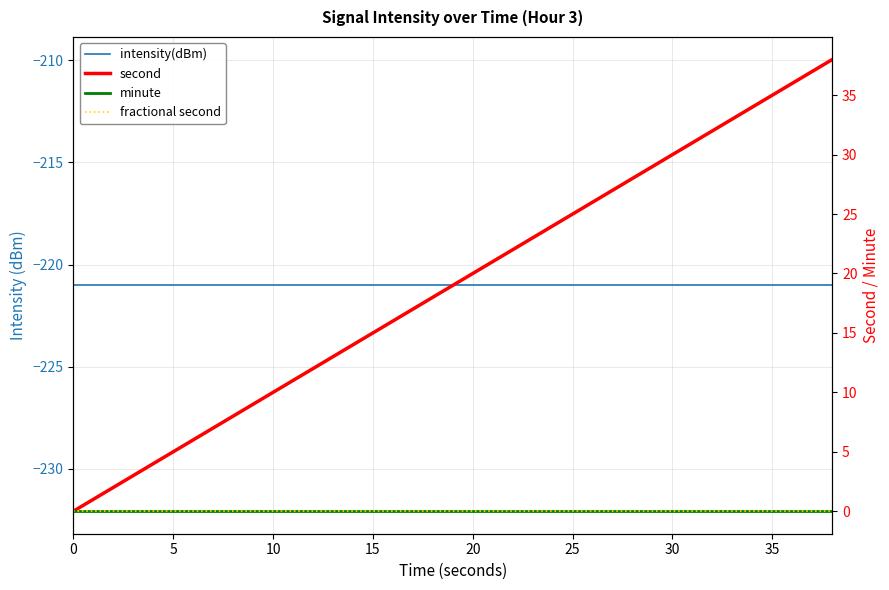

At how many categories does at least one series exceed -119?

20